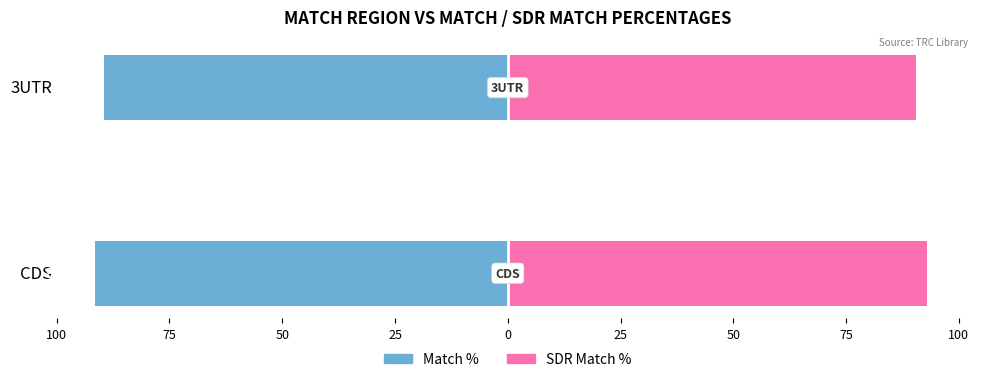

The value of Match % at CDS is -91.5. True or false?

True